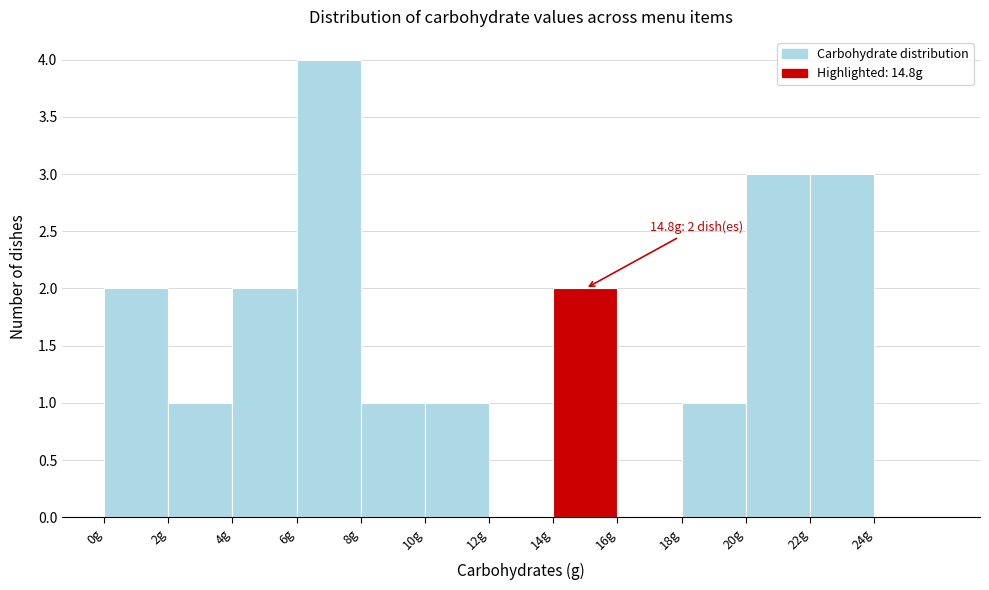

Over which range of the x-axis is the bar tallest?

6 to 8